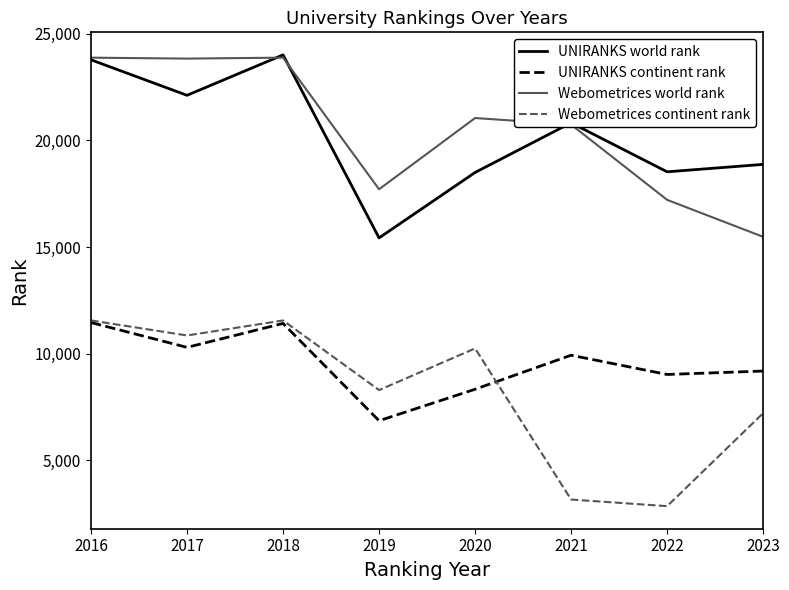

What is the total value across all series at 2019?

48278